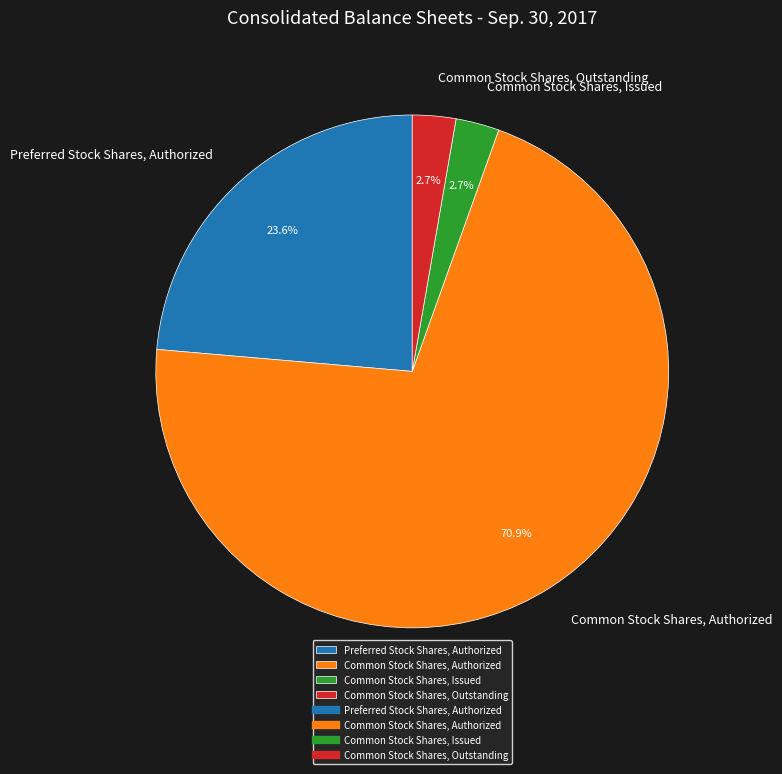

Does Common Stock Shares, Issued account for over 50% of the chart?

No